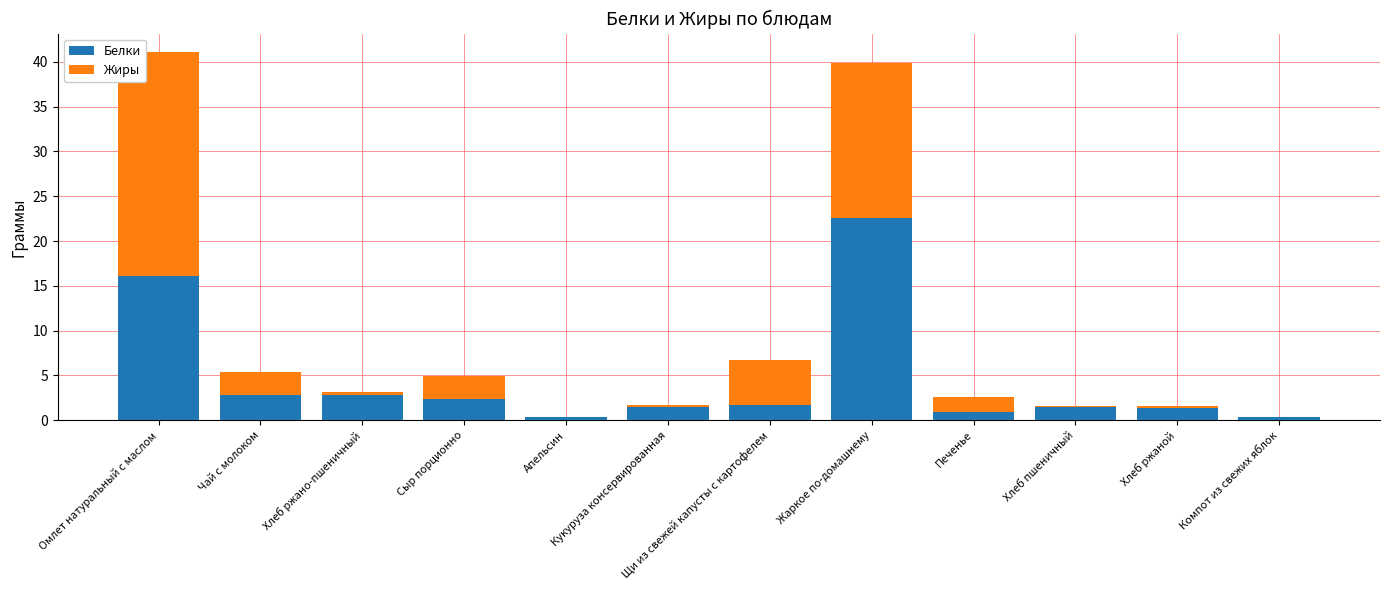

What is the highest value of the Белки series?

22.5